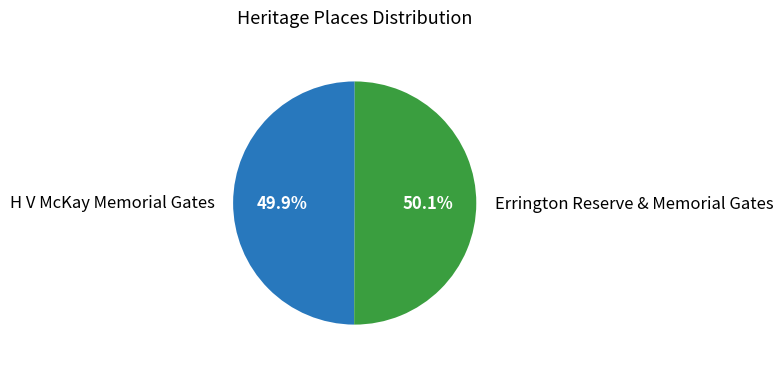

What is the ratio of the value at H V McKay Memorial Gates to the value at Errington Reserve & Memorial Gates?

1.0